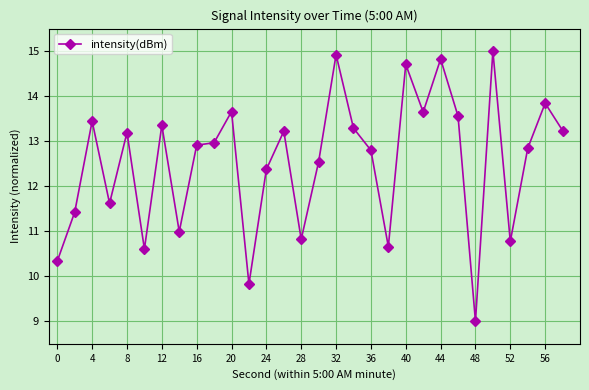

What is the minimum value shown in the chart?

9.0